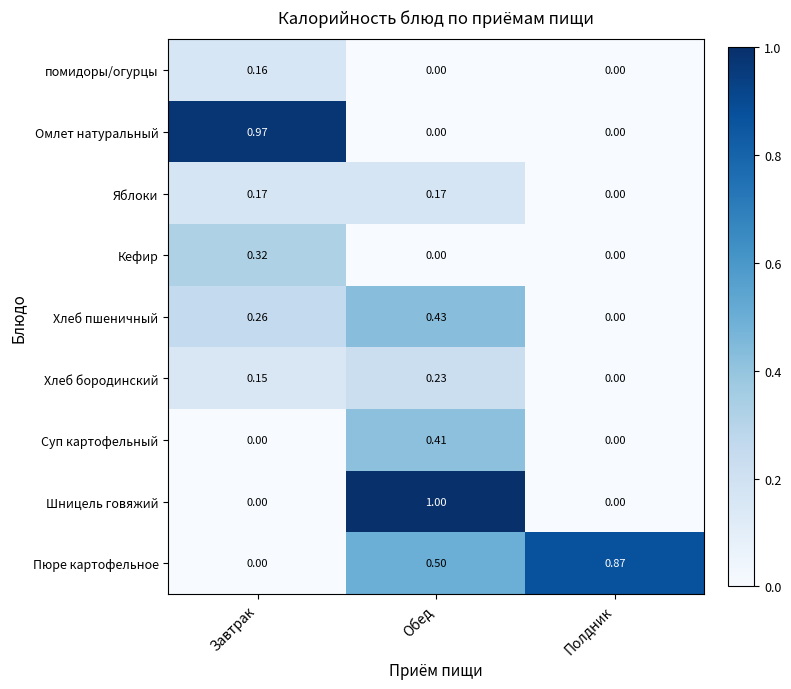

At which category is the sum across all series the highest?

Обед